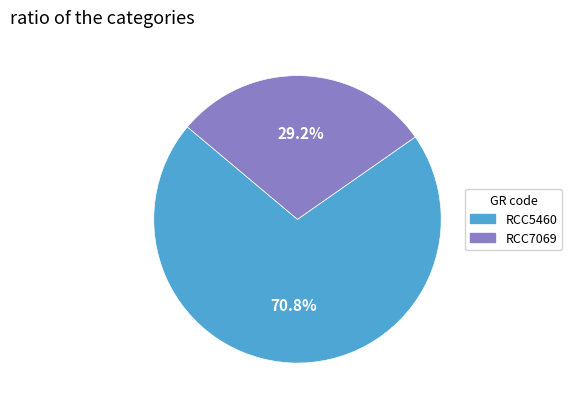

What is the largest slice in the pie chart?

RCC5460